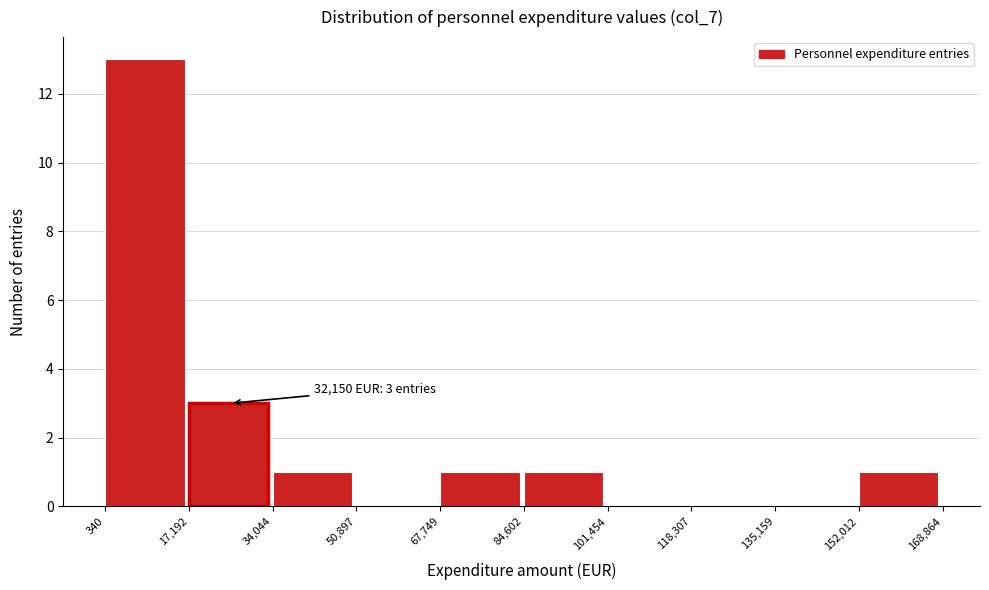

Over which range of the x-axis is the bar tallest?

340 to 17,192